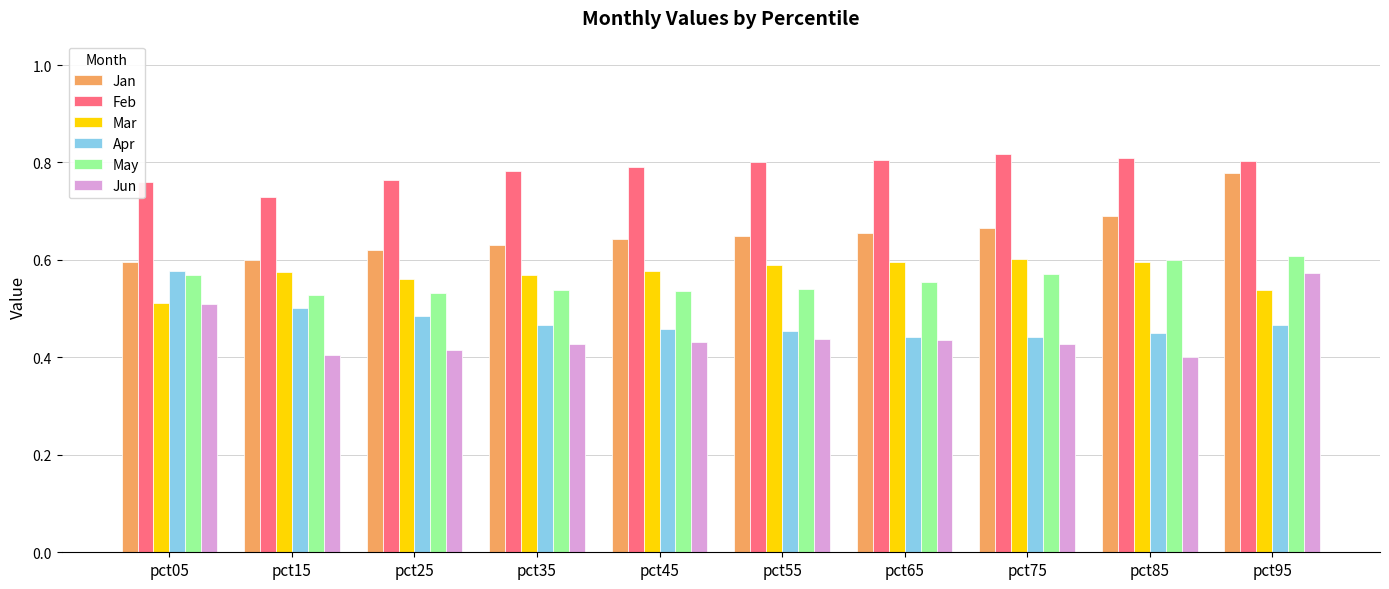

At how many categories does at least one series exceed 0?

10